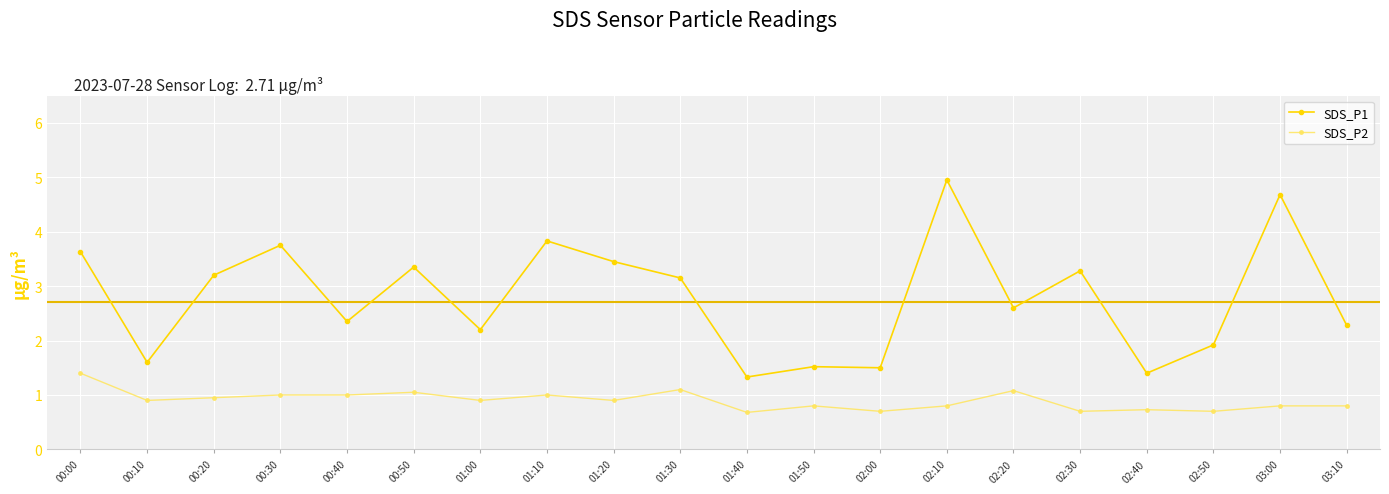

Which series has the largest total across all categories?

SDS_P1